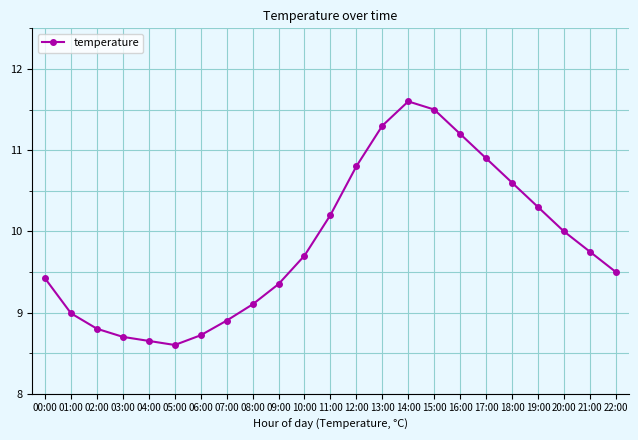

Which has a higher value, 04:00 or 22:00?

22:00